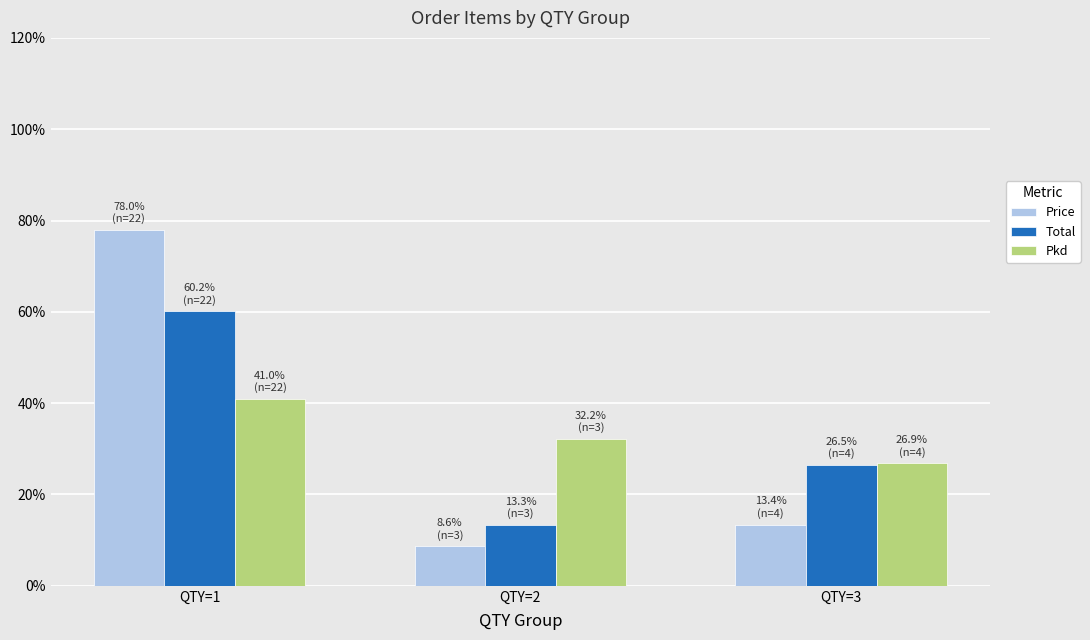

What are all the series names shown in the legend?

Price, Total, Pkd